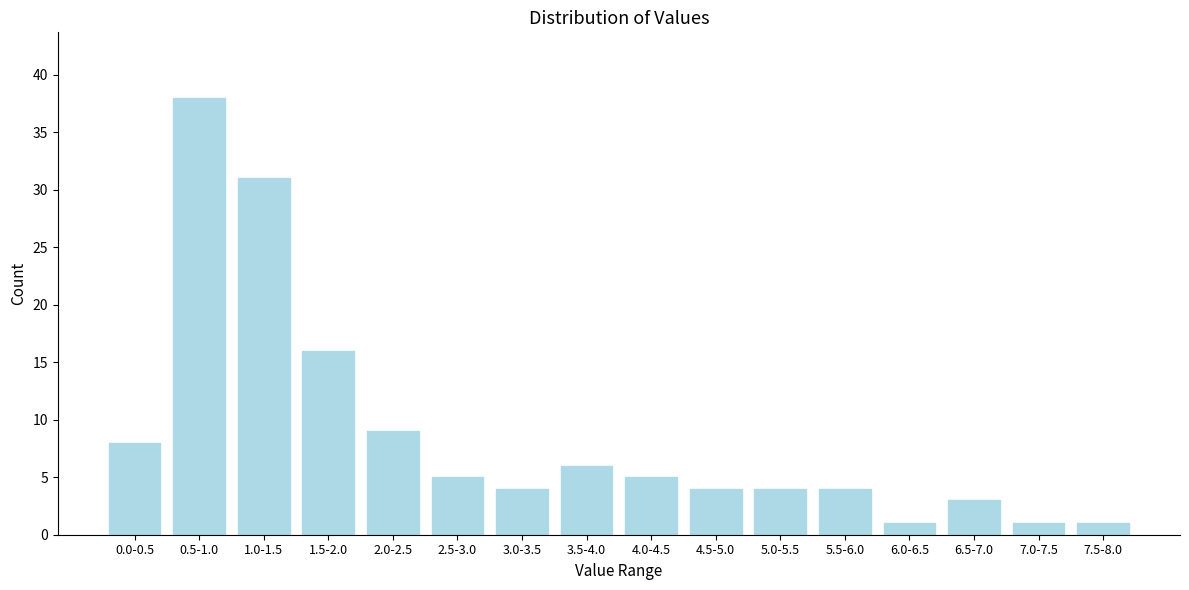

Reading left to right, list all the values displayed in this chart.

8	38	31	16	9	5	4	6	5	4	4	4	1	3	1	1